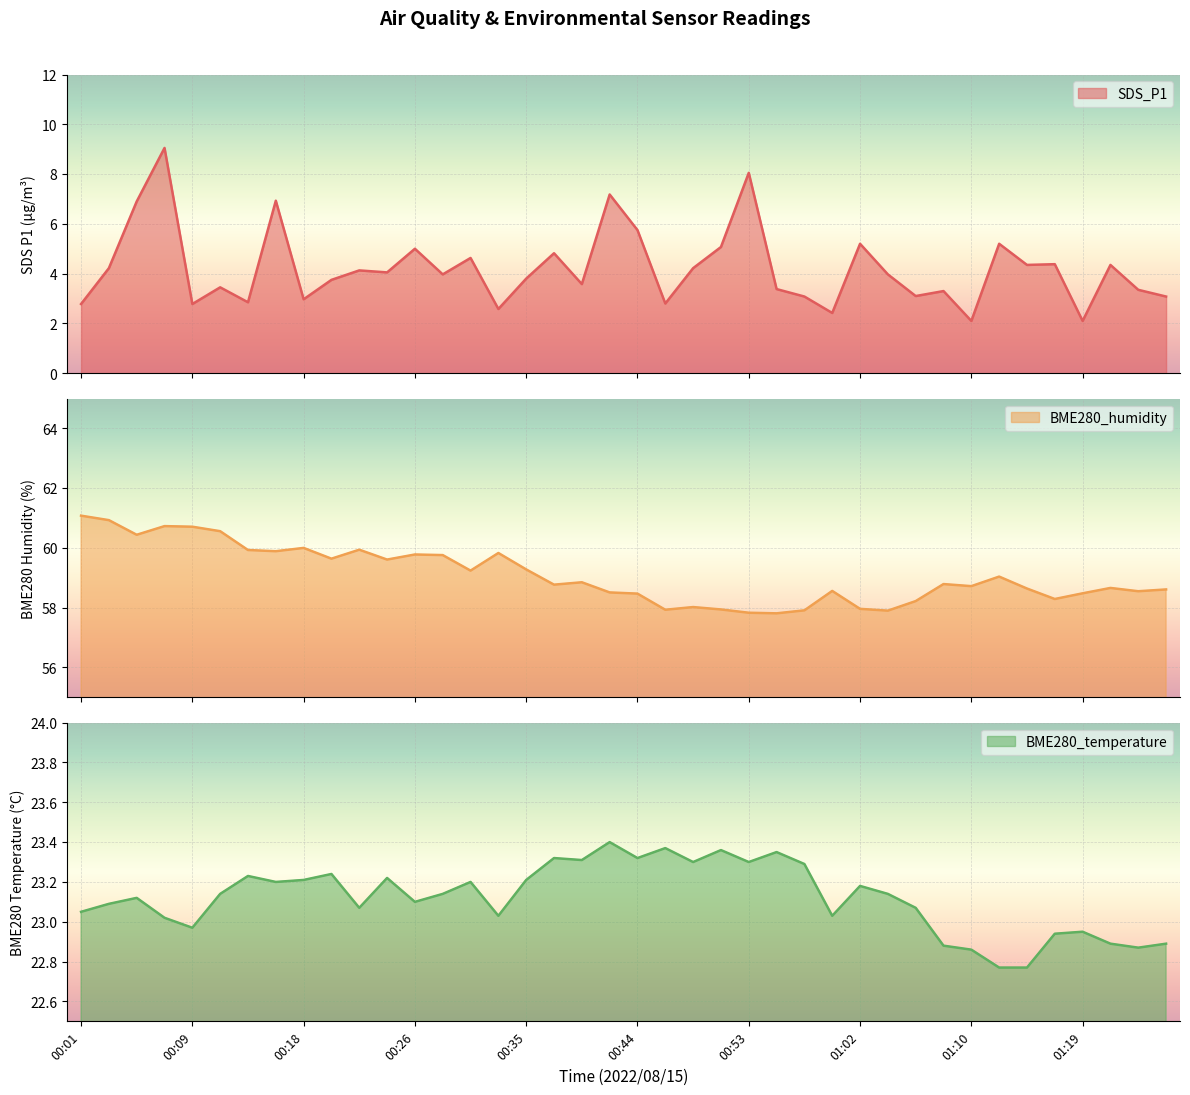

Is it true that BME280_humidity equals 36.7 at 00:42?

False